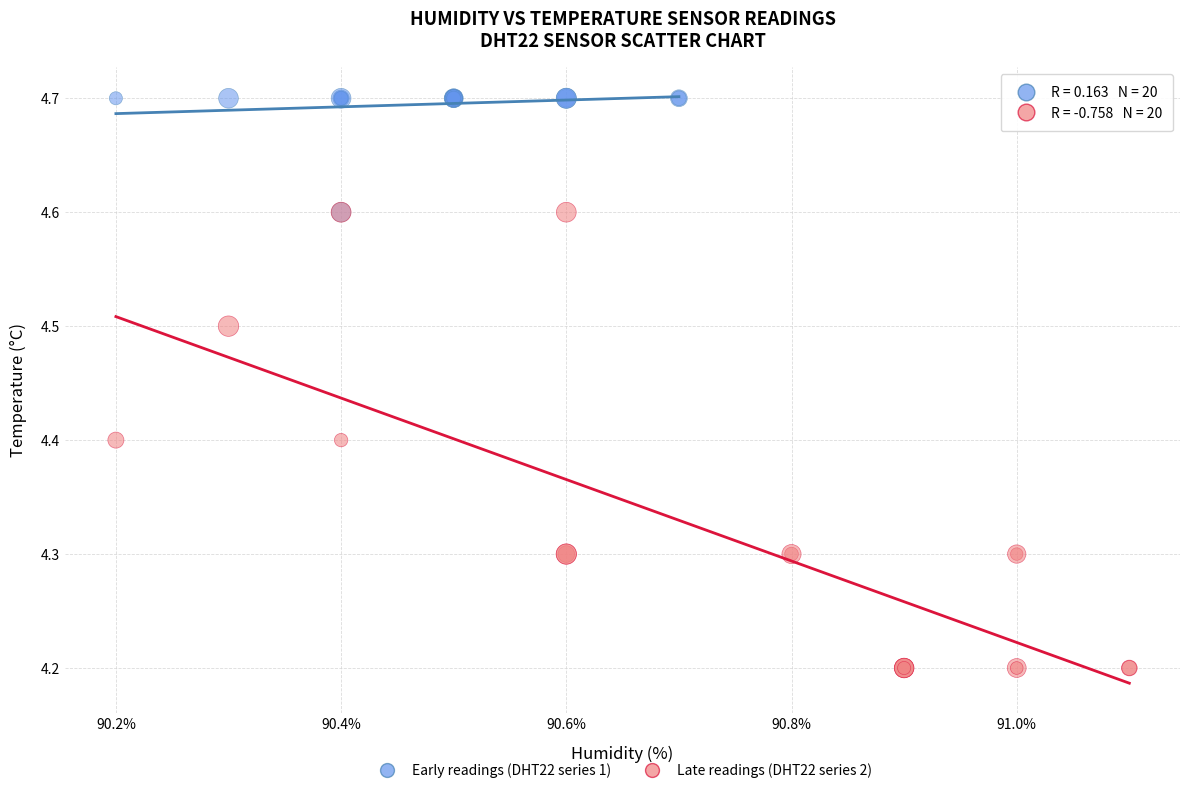

What are all the series names shown in the legend?

Early readings (DHT22 series 1), Late readings (DHT22 series 2)